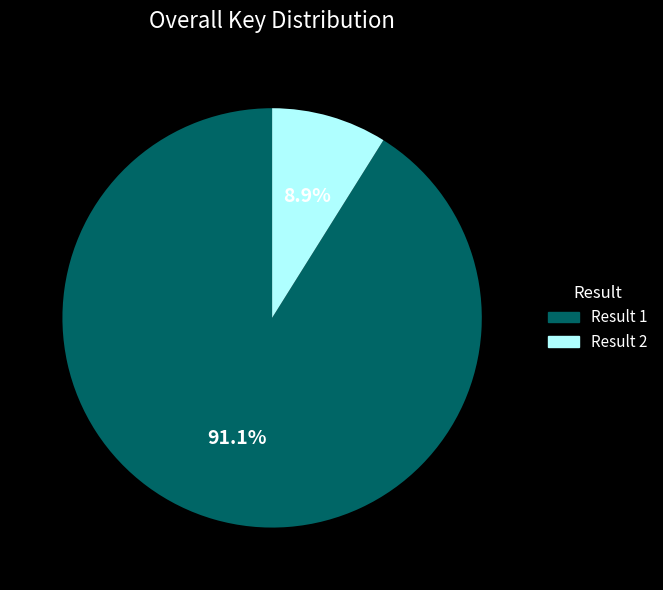

What percentage is NOT represented by Result 1?

8.9%